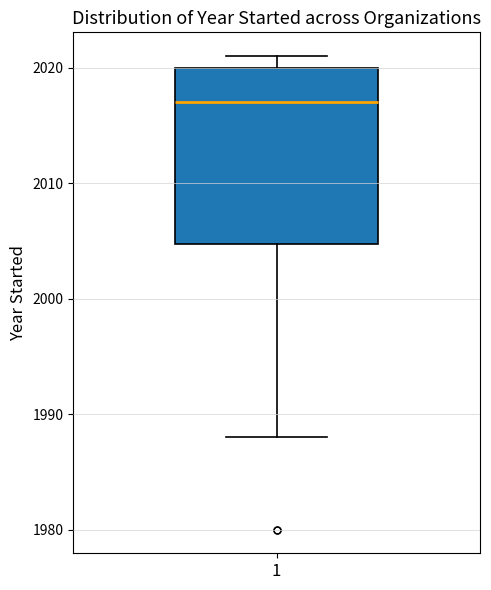

Read this box plot against the y-axis: the position of the median line, the range covered by the box, and the ends of both whiskers. The values are not printed on the chart, so give them approximately, as read against the axis.

median 2017, box 2005 to 2020, whiskers 1988 to 2021